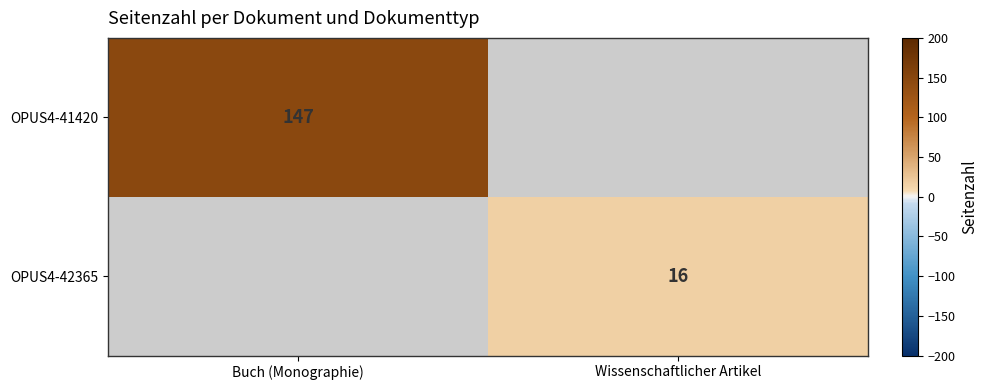

What is the greatest value displayed?

147.0